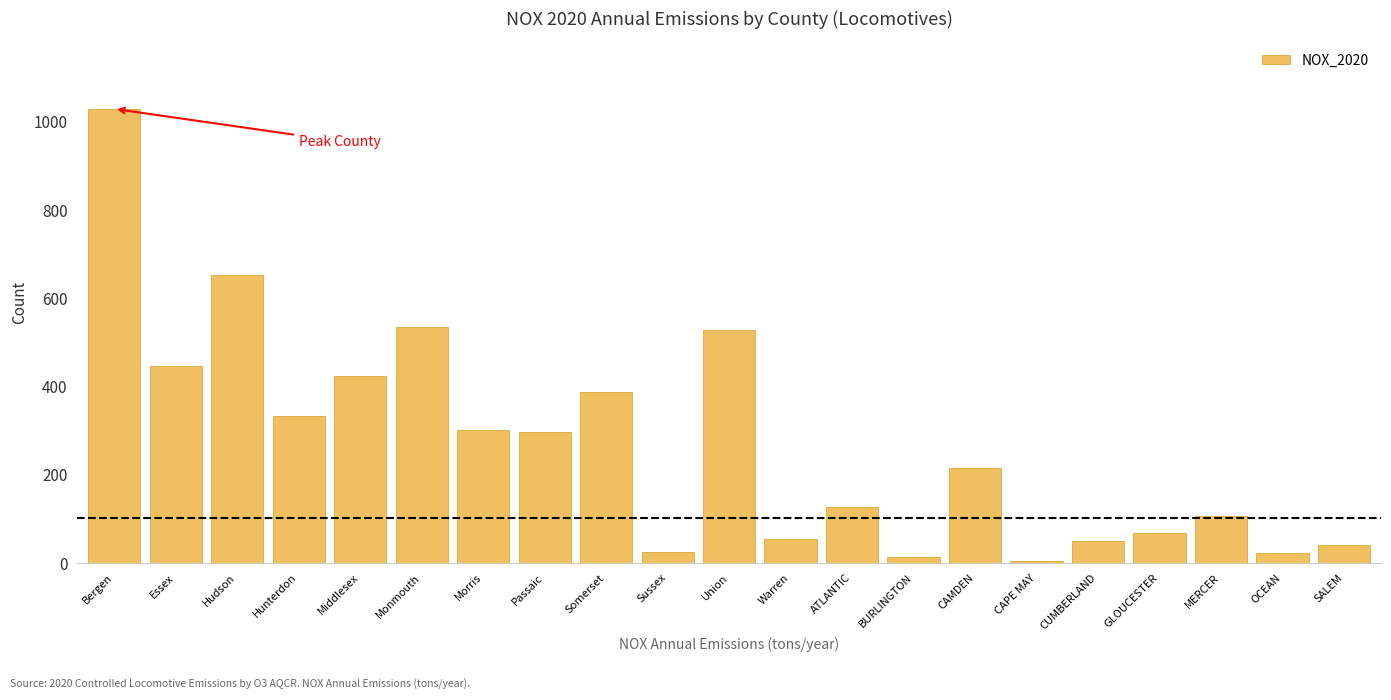

What is the greatest value displayed?

1028.5